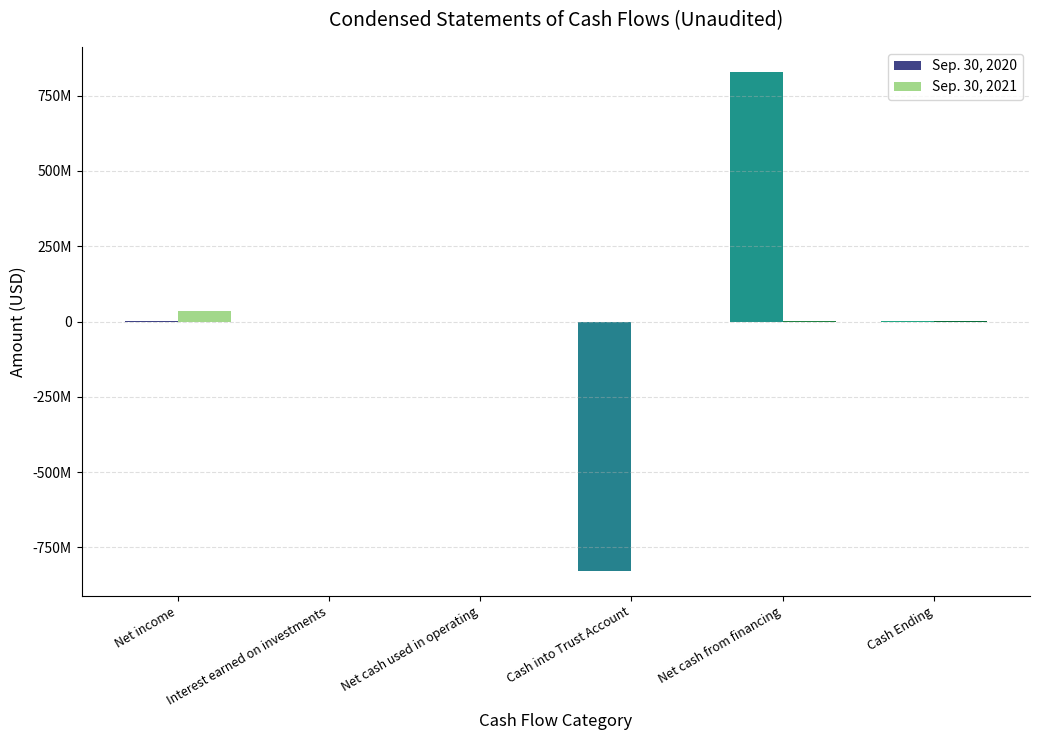

Does the chart contain stacked bars?

No